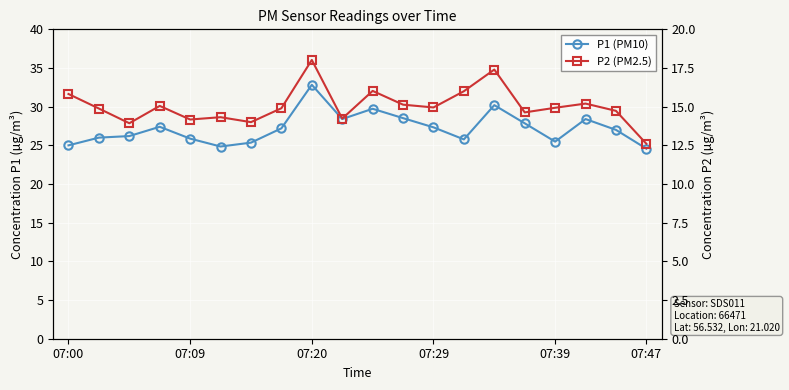

How many interior local peaks does the P1 (PM10) series have?

5